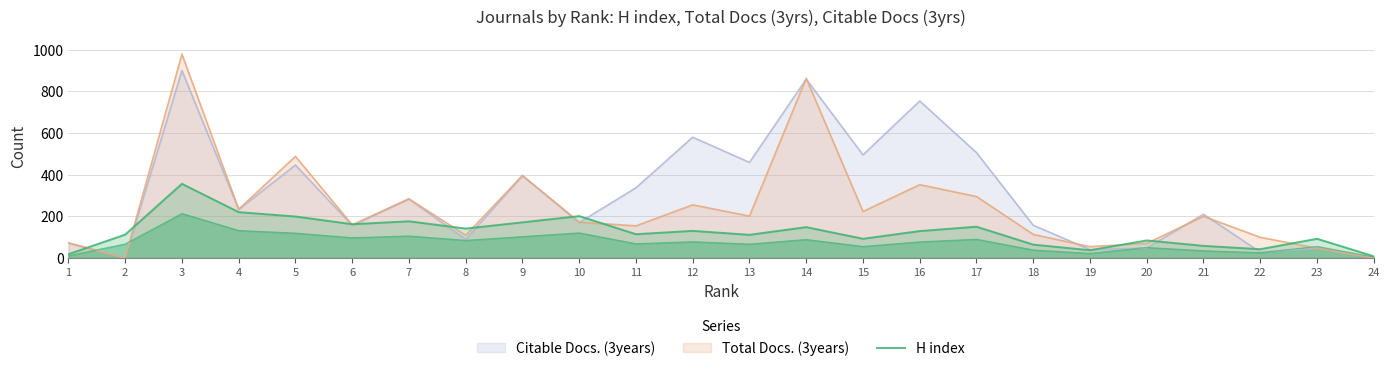

At which label is the value closest to 182?

7